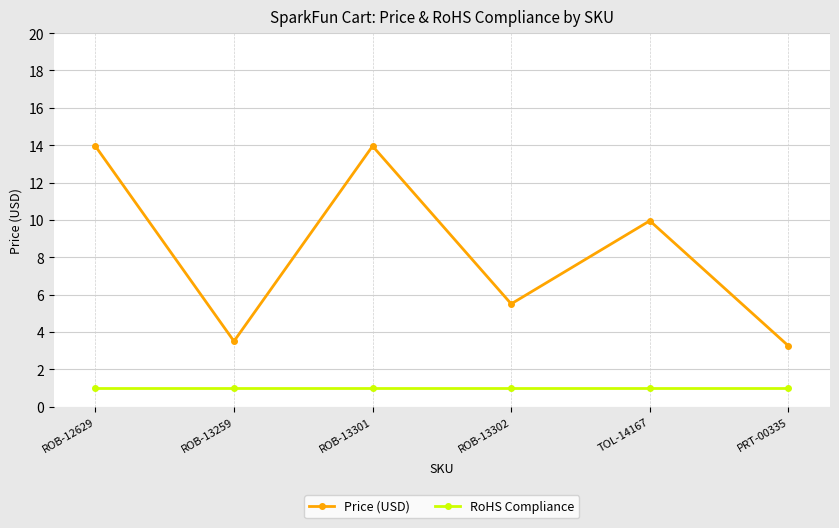

What is the label of the 6th point from the right?

ROB-12629